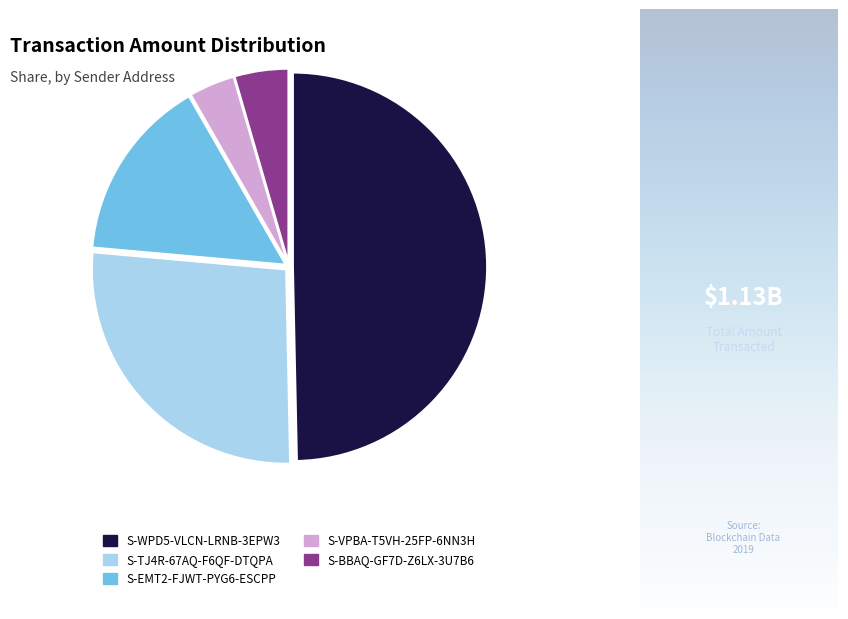

Rank the categories by value from highest to lowest.

S-WPD5-VLCN-LRNB-3EPW3, S-TJ4R-67AQ-F6QF-DTQPA, S-EMT2-FJWT-PYG6-ESCPP, S-BBAQ-GF7D-Z6LX-3U7B6, S-VPBA-T5VH-25FP-6NN3H